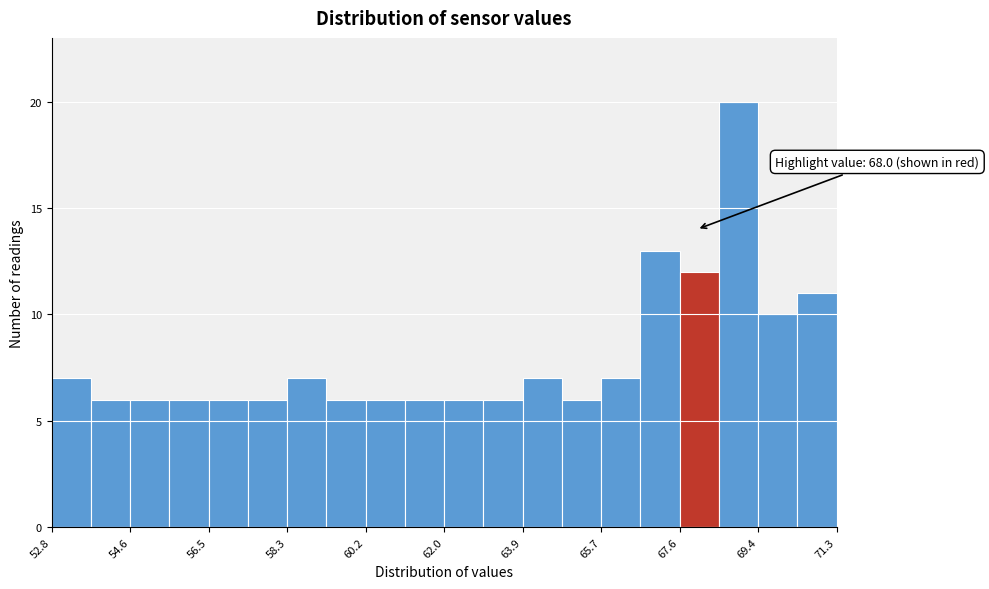

Which range on the x-axis has the tallest bar?

68.6 to 69.4